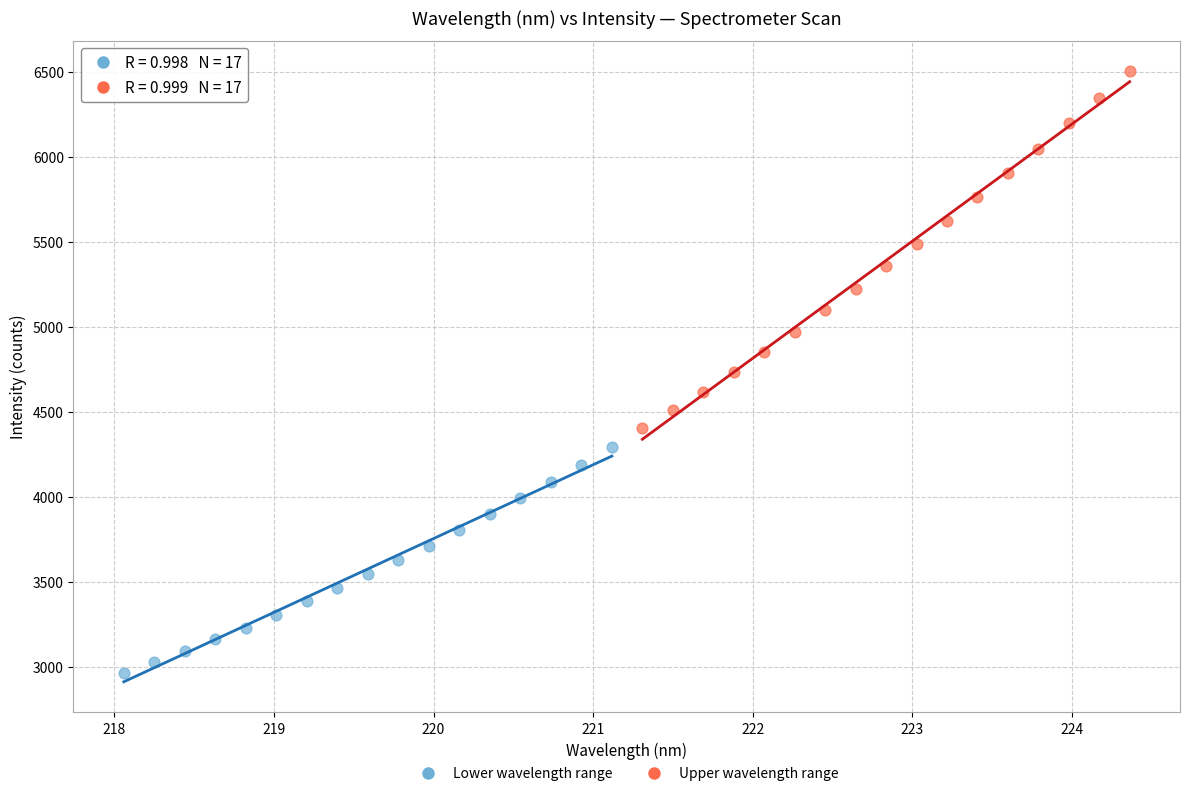

Which series has the largest Y range (max minus min)?

Upper wavelength range